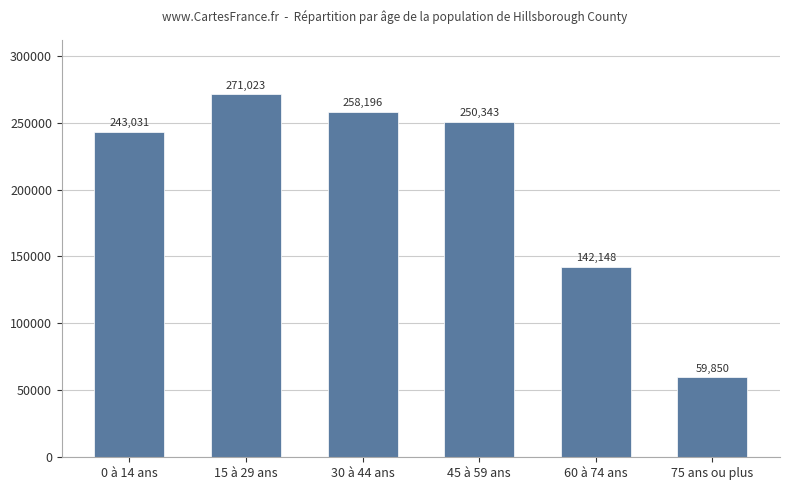

How many data points does each series have?

6